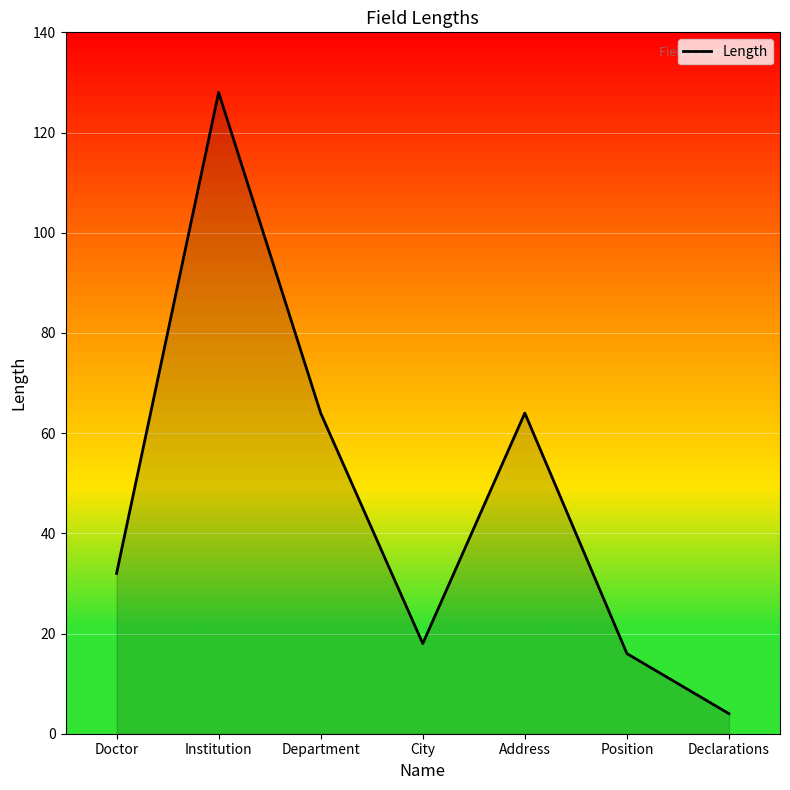

How many lines are shown in the chart?

1